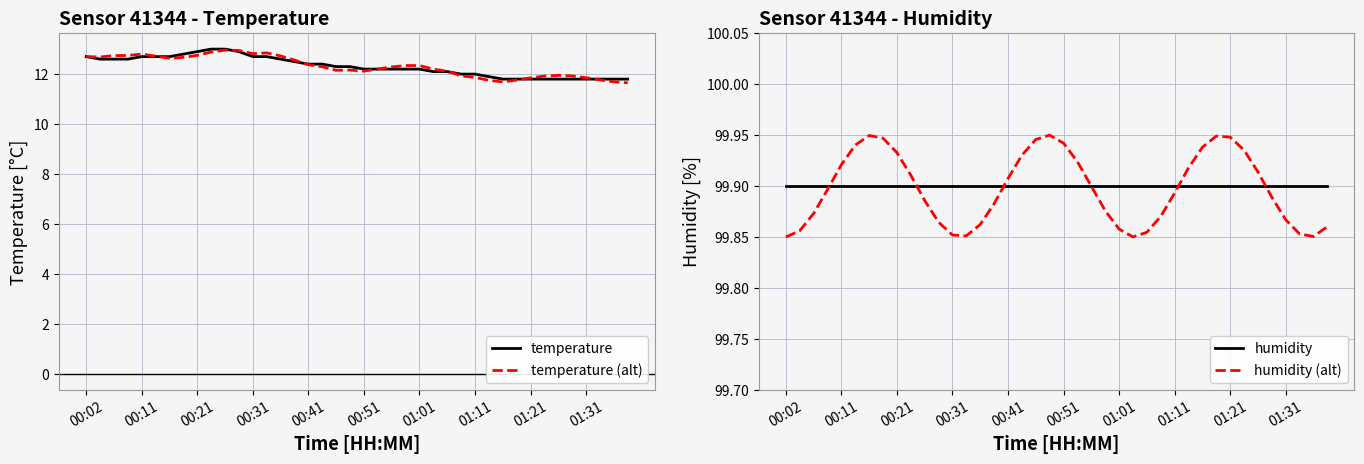

In humidity (alt), how many points are lower than both neighbors (excluding endpoints)?

3